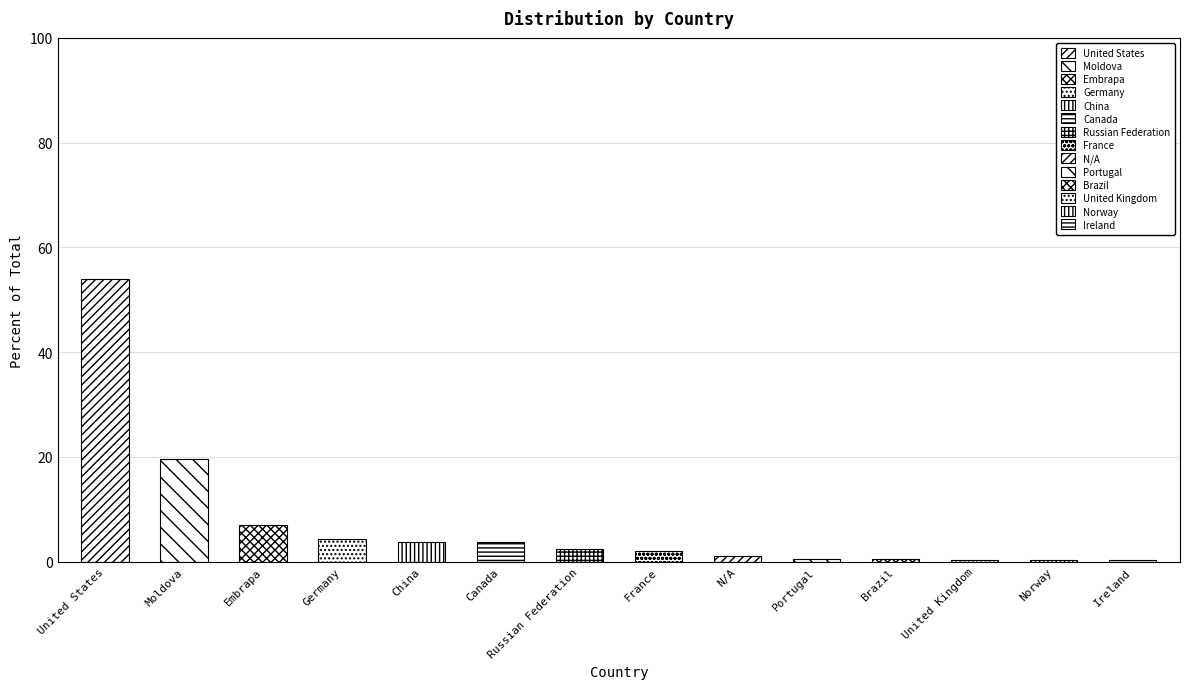

How many values are below 2?

6